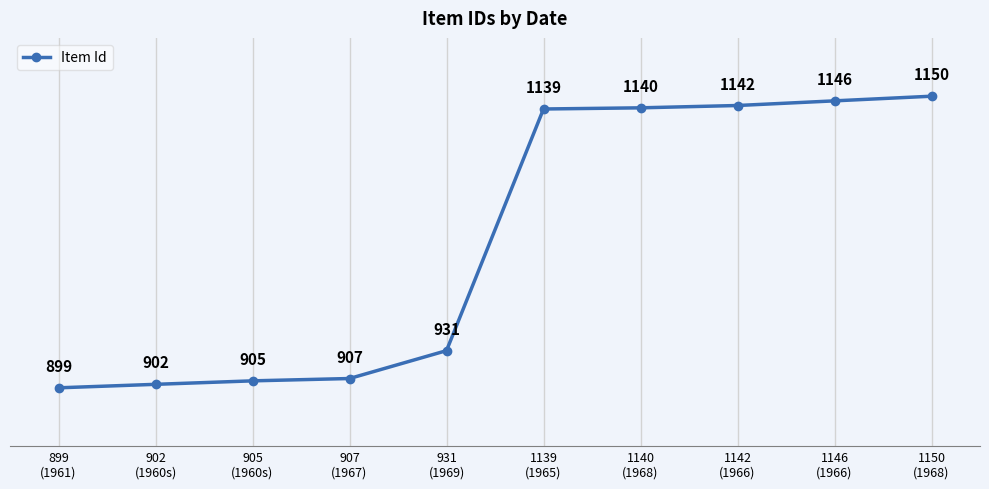

Reading right to left, transcribe all the data shown in this chart.

1150
(1968)=1150	1146
(1966)=1146	1142
(1966)=1142	1140
(1968)=1140	1139
(1965)=1139	931
(1969)=931	907
(1967)=907	905
(1960s)=905	902
(1960s)=902	899
(1961)=899